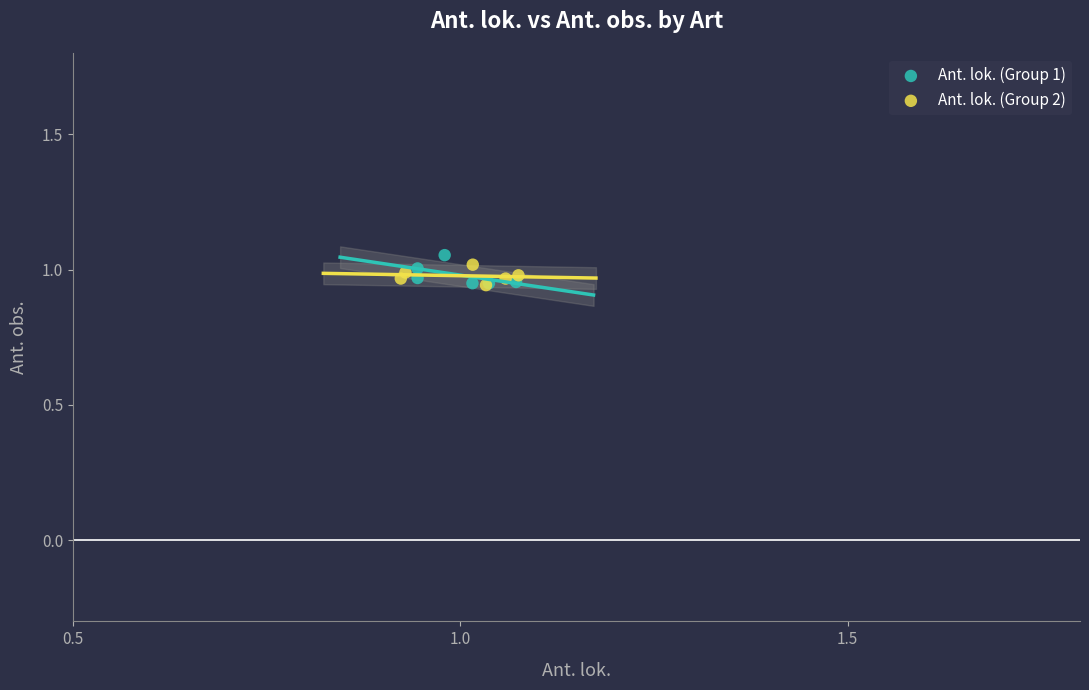

What are all the series names shown in the legend?

Ant. lok. (Group 1), Ant. lok. (Group 2)